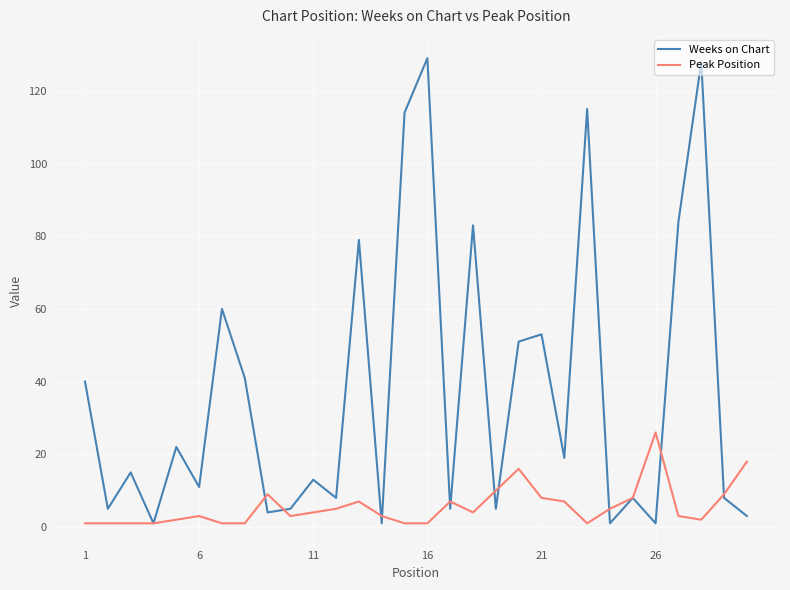

List the series in order of their overall mean, highest first.

Weeks on Chart, Peak Position